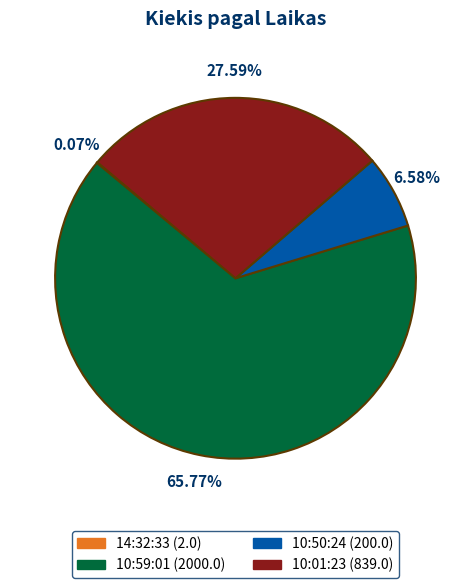

Which category has the biggest portion of the pie?

10:59:01